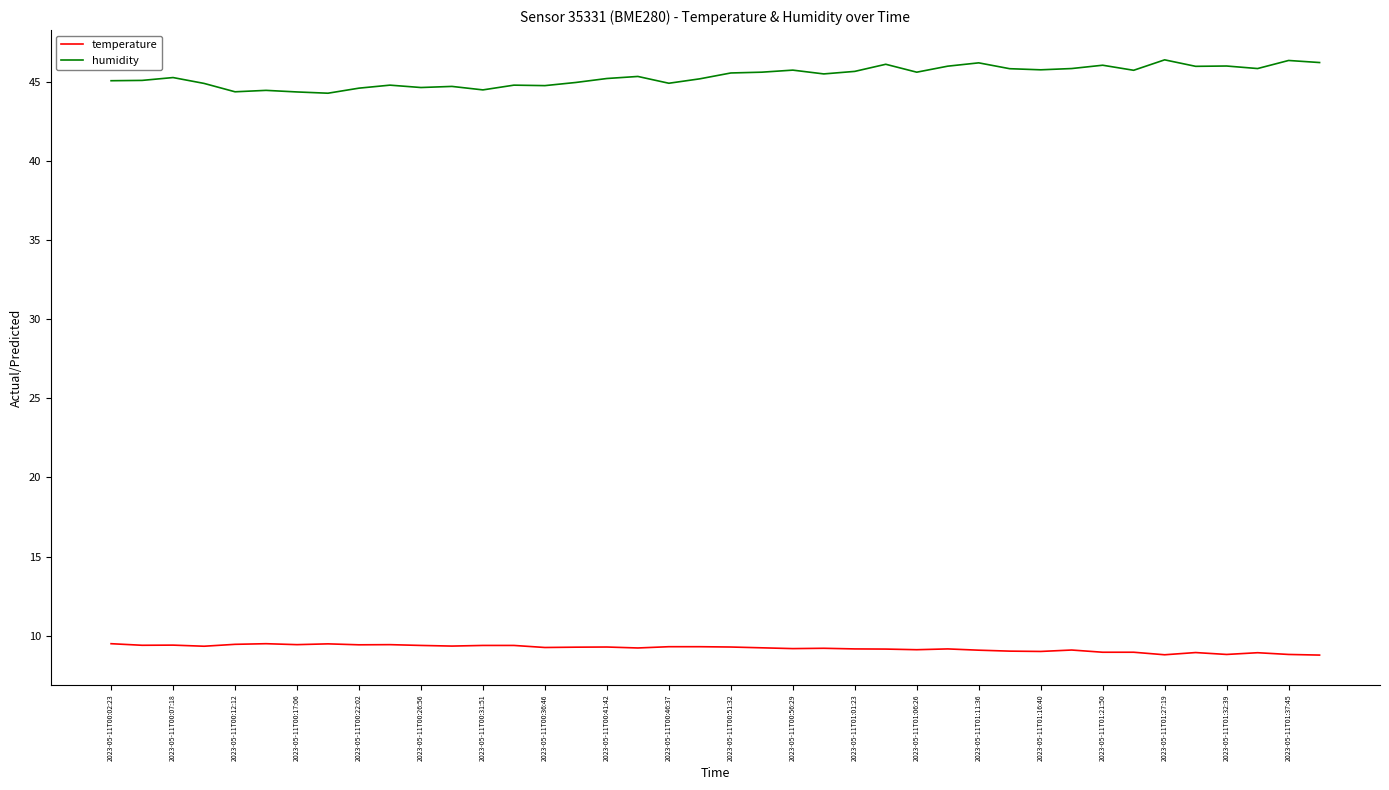

Rank the series by their average value, from lowest to highest.

temperature, humidity